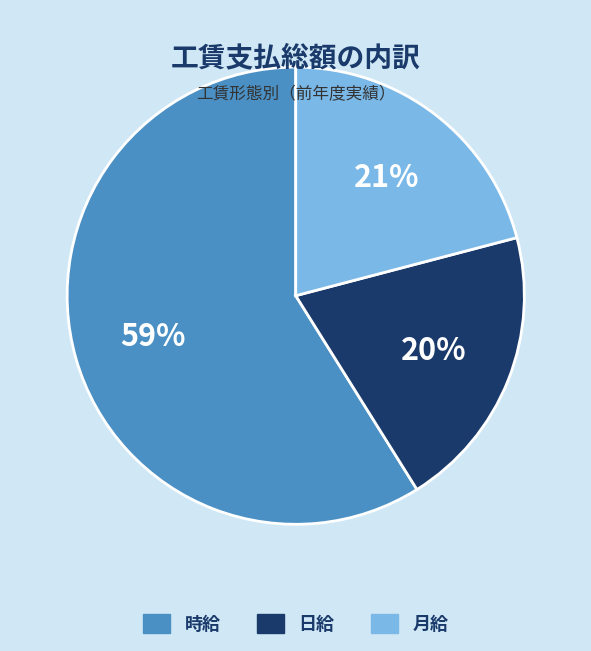

To the nearest percent, what is the average slice percentage?

33%